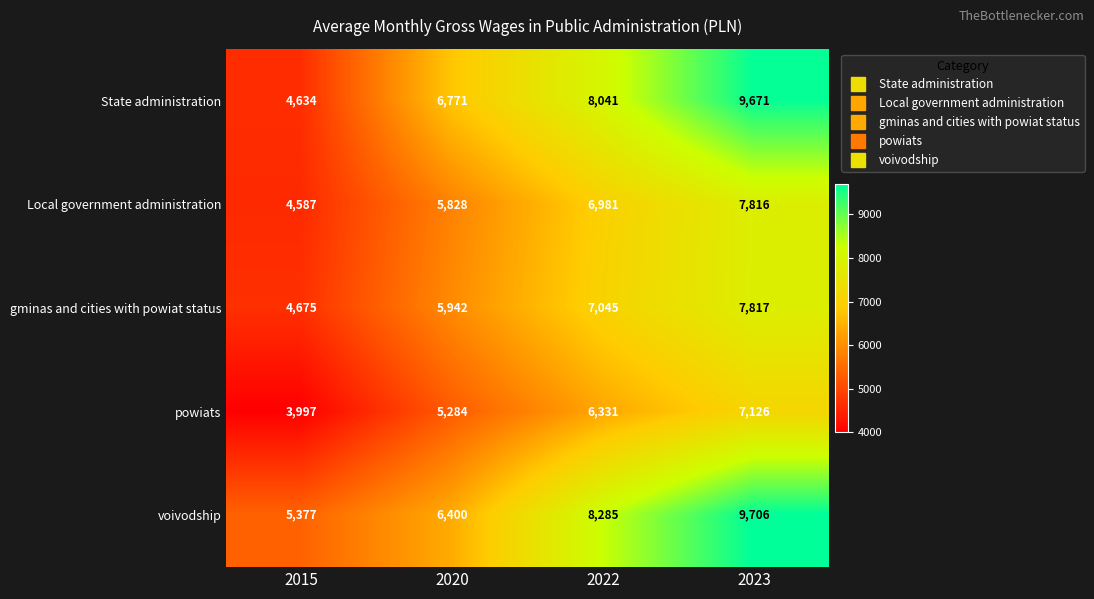

Rank the series at 2015 from lowest to highest value.

powiats, Local government administration, State administration, gminas and cities with powiat status, voivodship